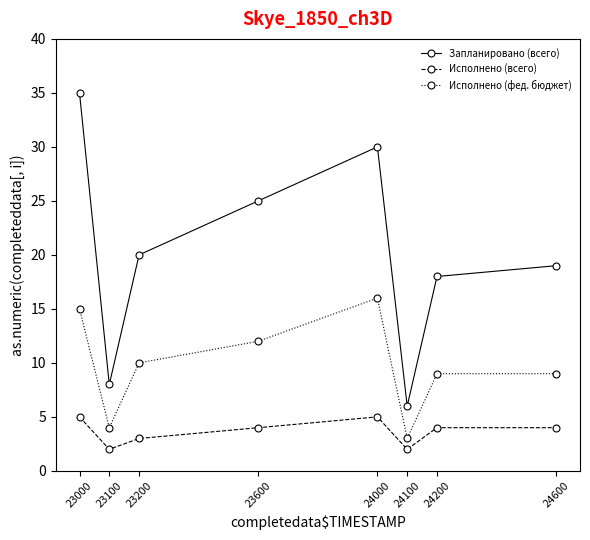

Which series has the largest total across all categories?

Запланировано (всего)